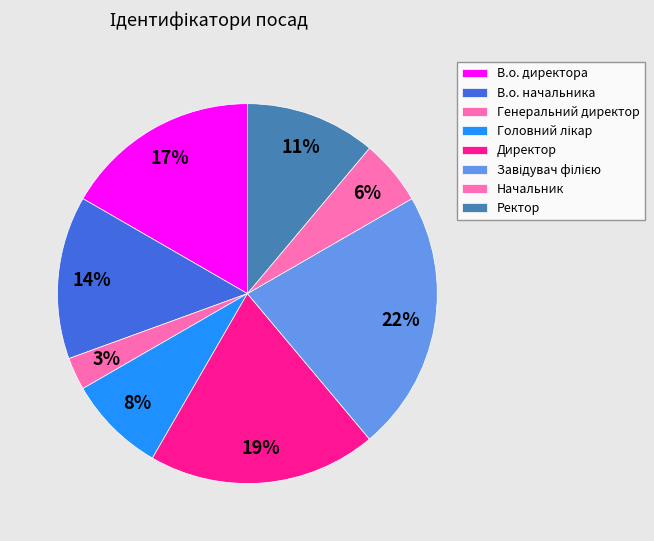

How many slices are in this pie chart?

8